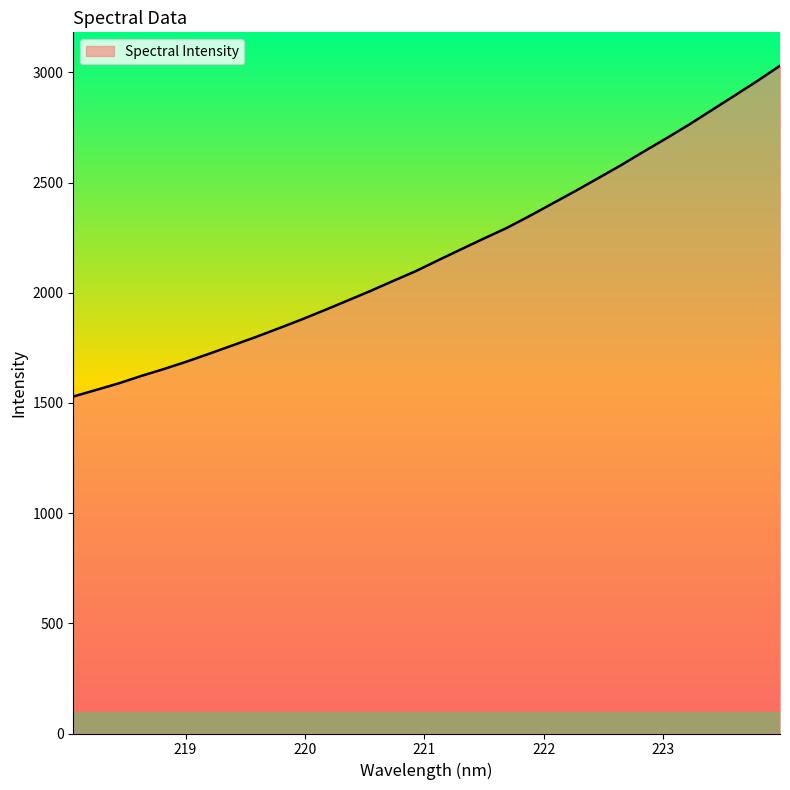

Does the chart display data point markers on the line(s)?

No